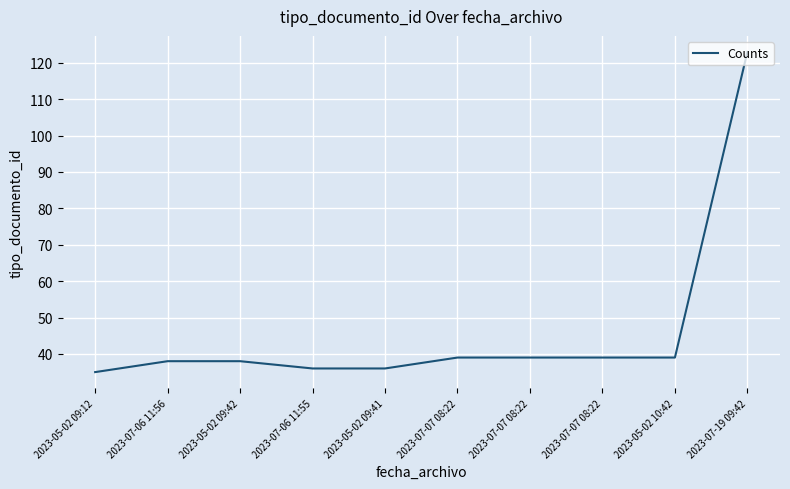

At which label does the data first exceed 39?

2023-07-19 09:42